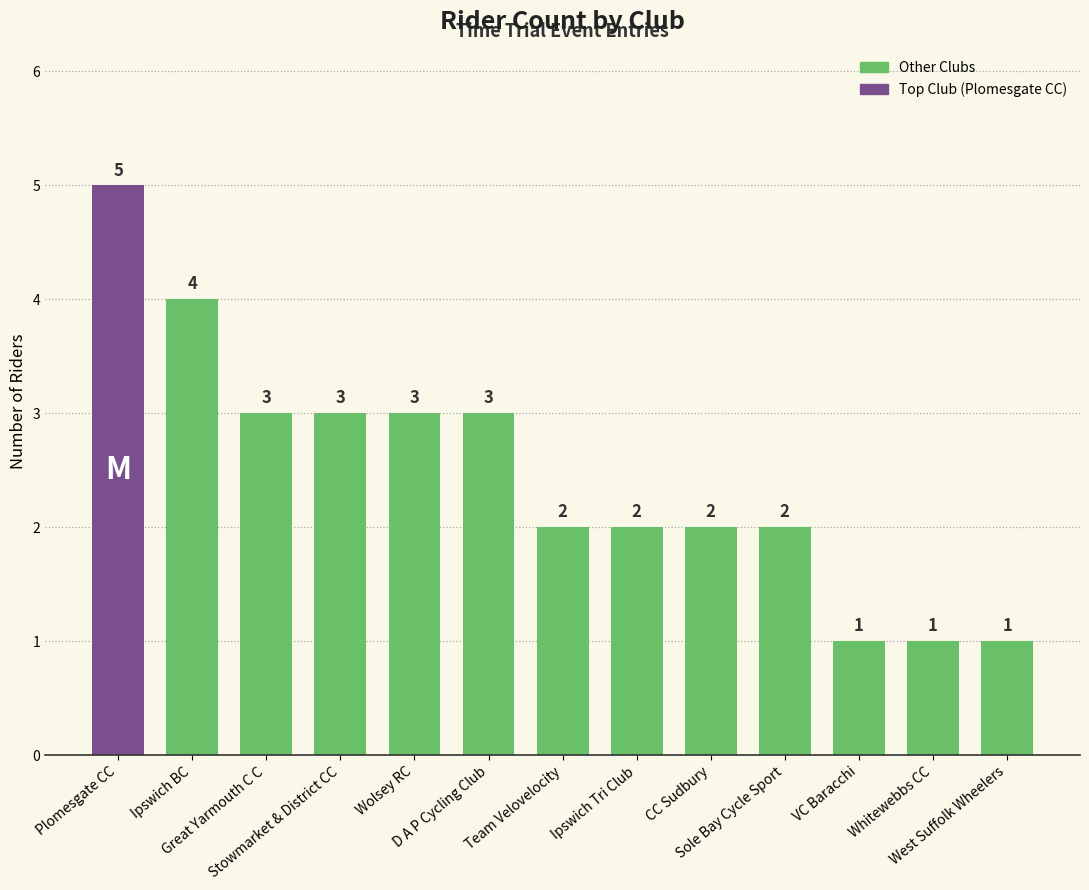

True or false: the data shows 2 at Sole Bay Cycle Sport.

True